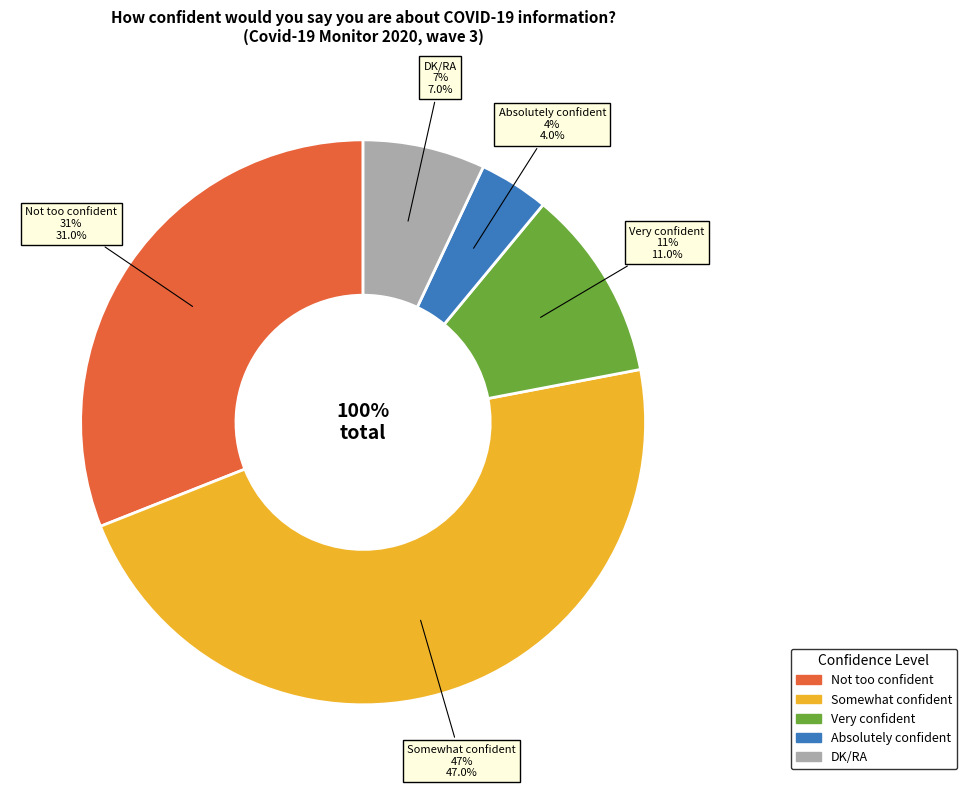

What is the largest slice in the pie chart?

Somewhat confident